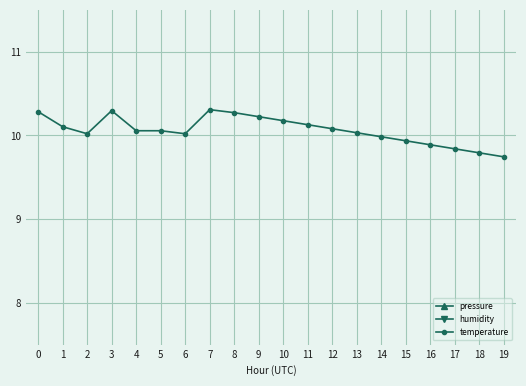

At which category does temperature reach its first local valley?

2